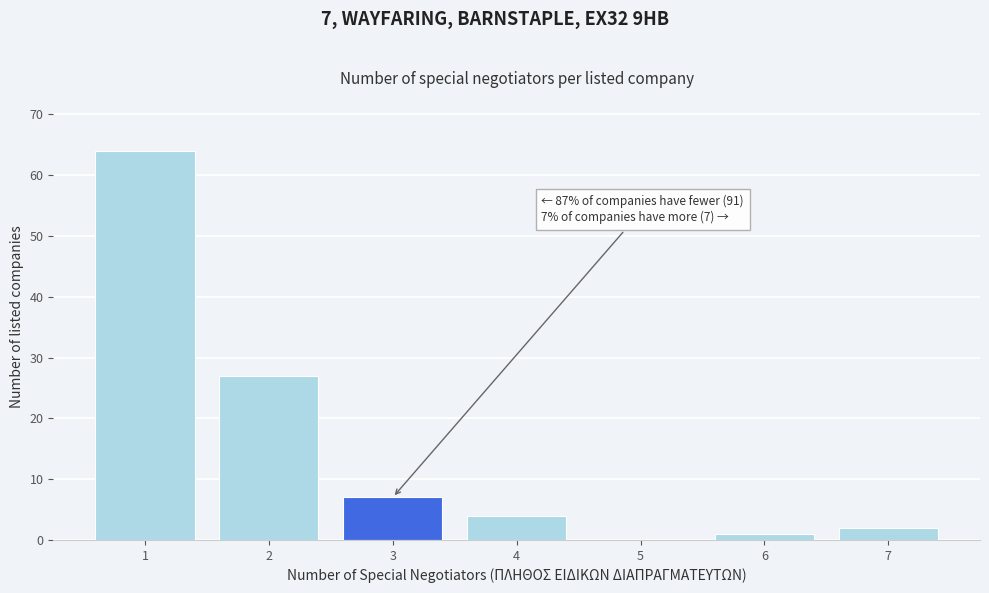

Reading left to right, transcribe all the data shown in this chart.

1=64	2=27	3=7	4=4	5=0	6=1	7=2